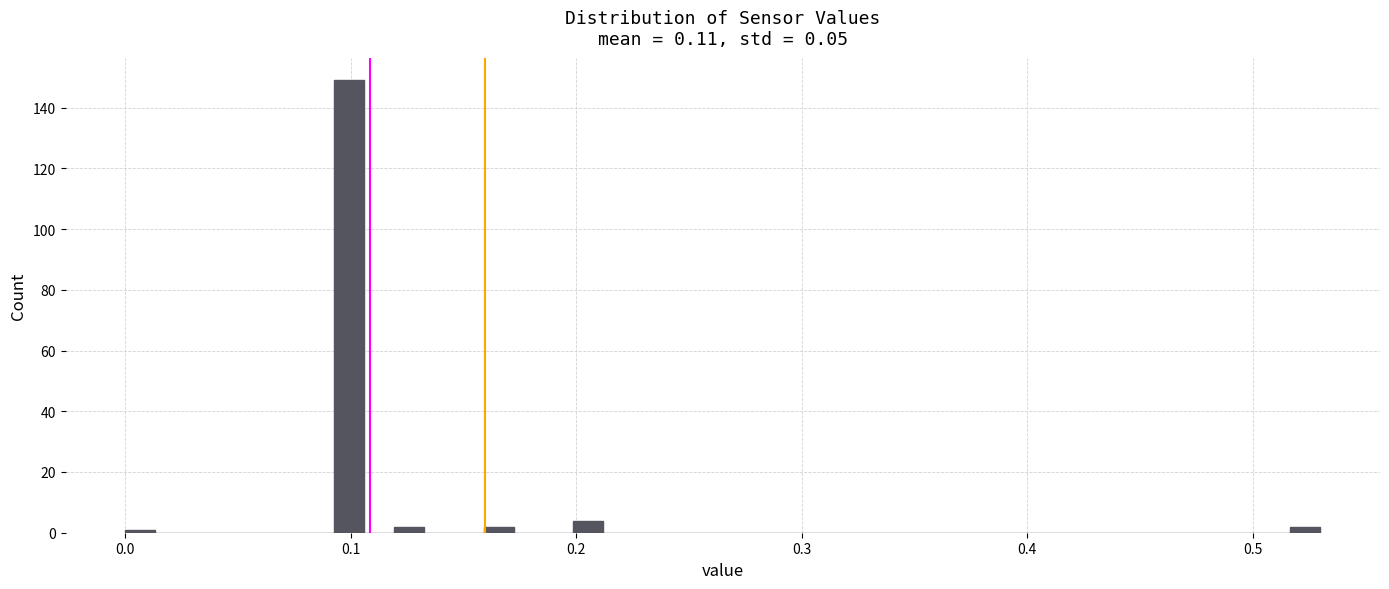

Read against the x-axis, roughly where is the centre of the tallest bar?

0.10